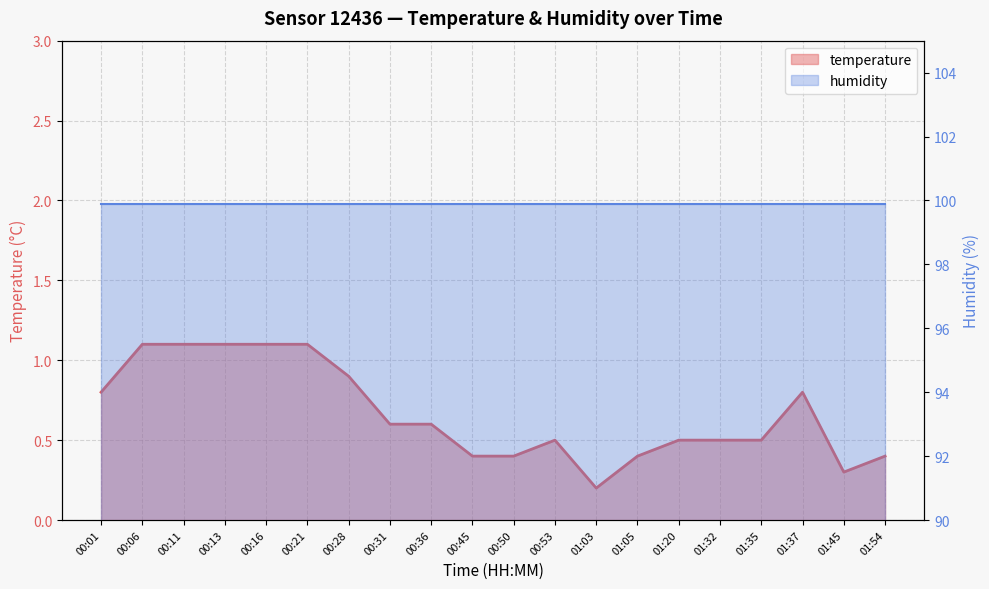

What is the maximum value shown in the chart?

1.1